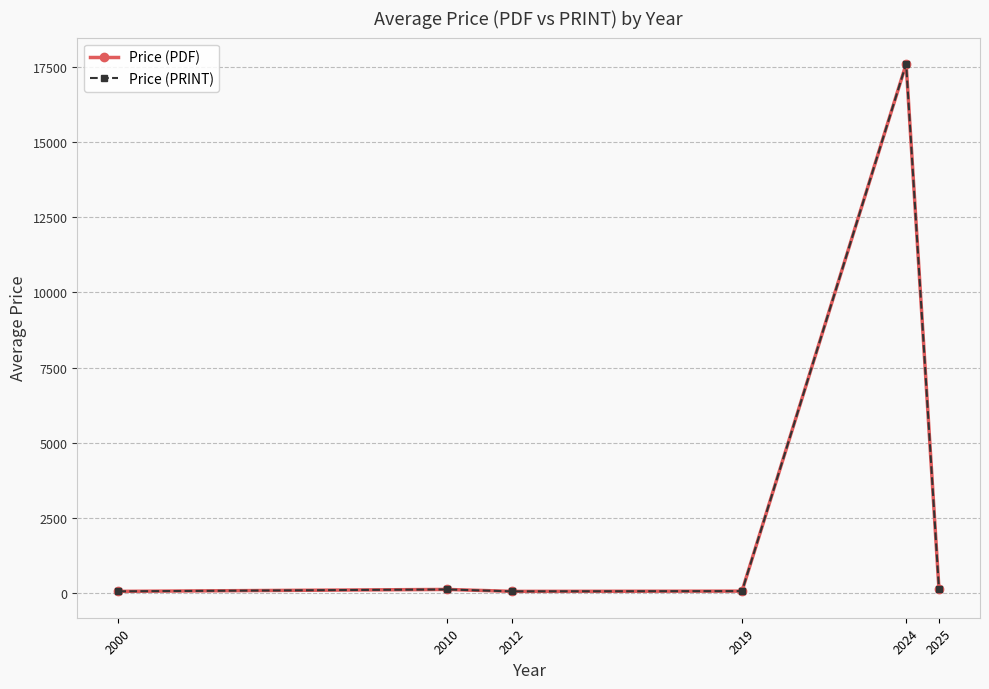

Reading right to left, transcribe all the data shown in this chart.

Price (PDF): 137.8	17600.0	69.0	61.0	125.0	61.0
Price (PRINT): 137.8	17600.0	69.0	61.0	125.0	61.0